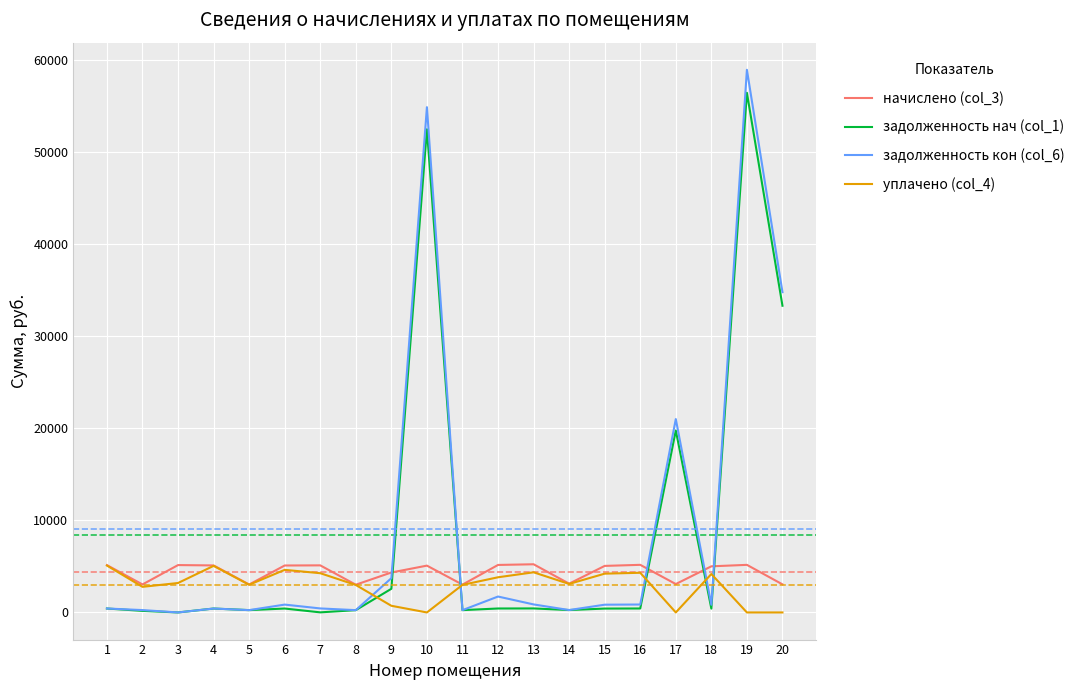

After their last crossing, which series has the higher values: уплачено (col_4) or задолженность кон (col_6)?

задолженность кон (col_6)